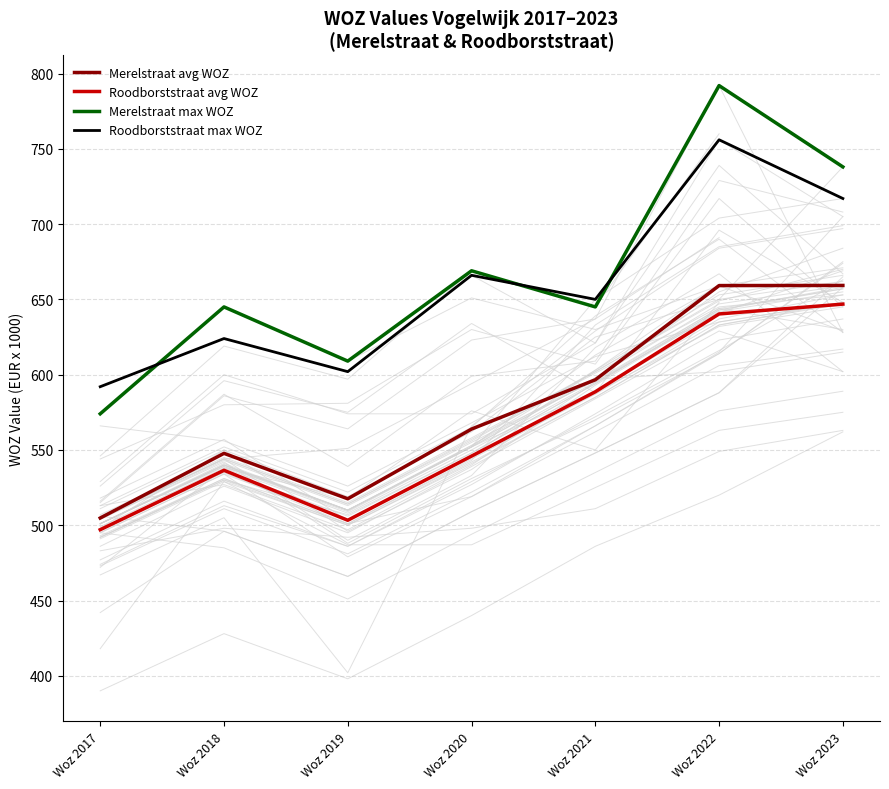

Count the Merelstraat max WOZ values in the range 609 to 738.

5